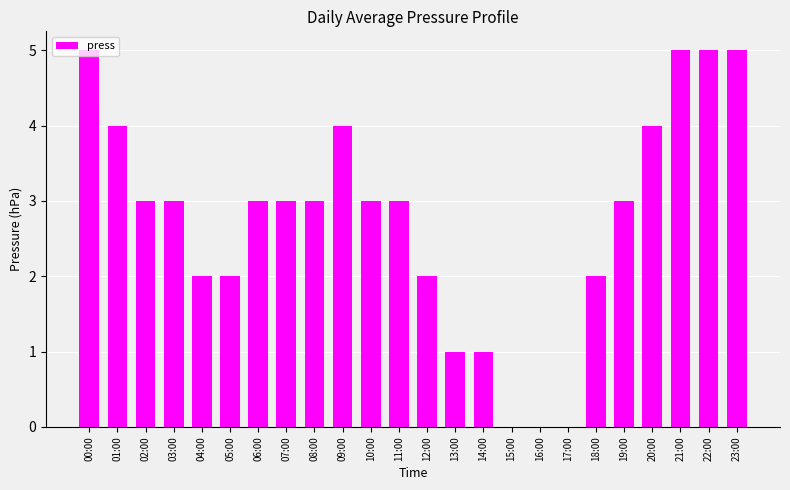

The value at 15:00 is 0. True or false?

True